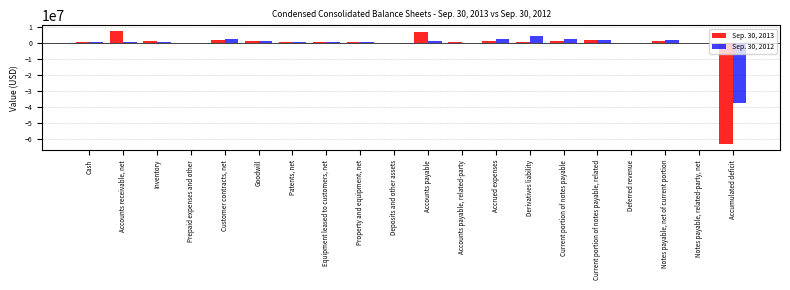

Is it true that Sep. 30, 2012 equals 2267552 at Customer contracts, net?

True